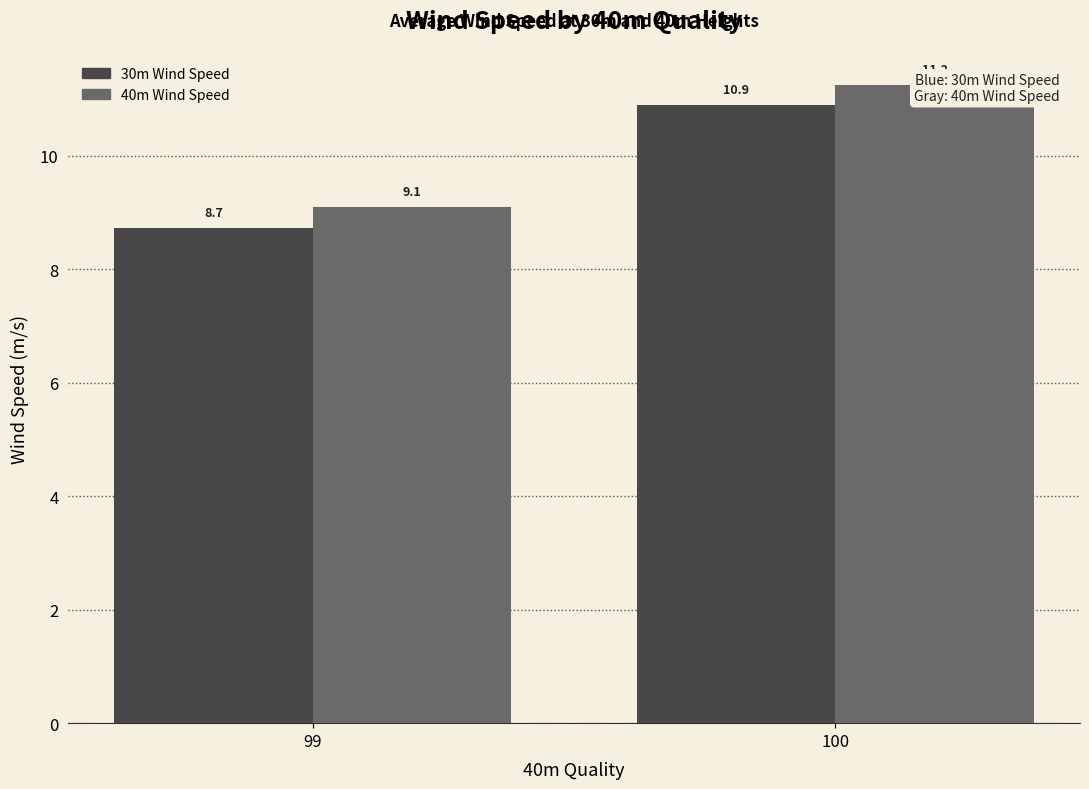

What is the sum of the 30m Wind Speed values at 100 and 99?

19.6